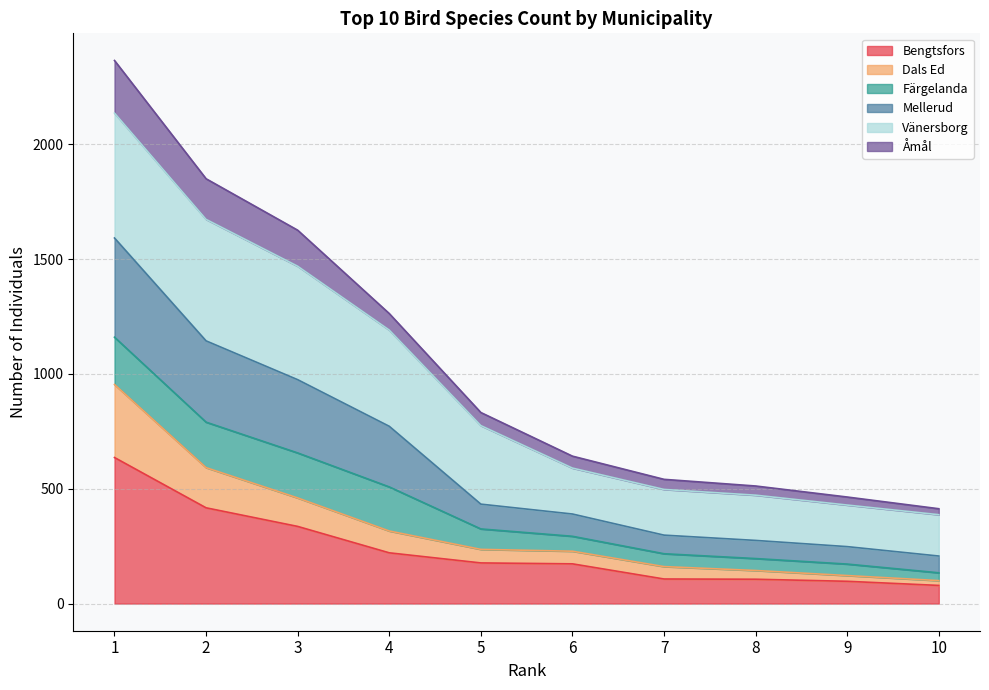

True or false: Bengtsfors has more than 1 interior local peaks.

False